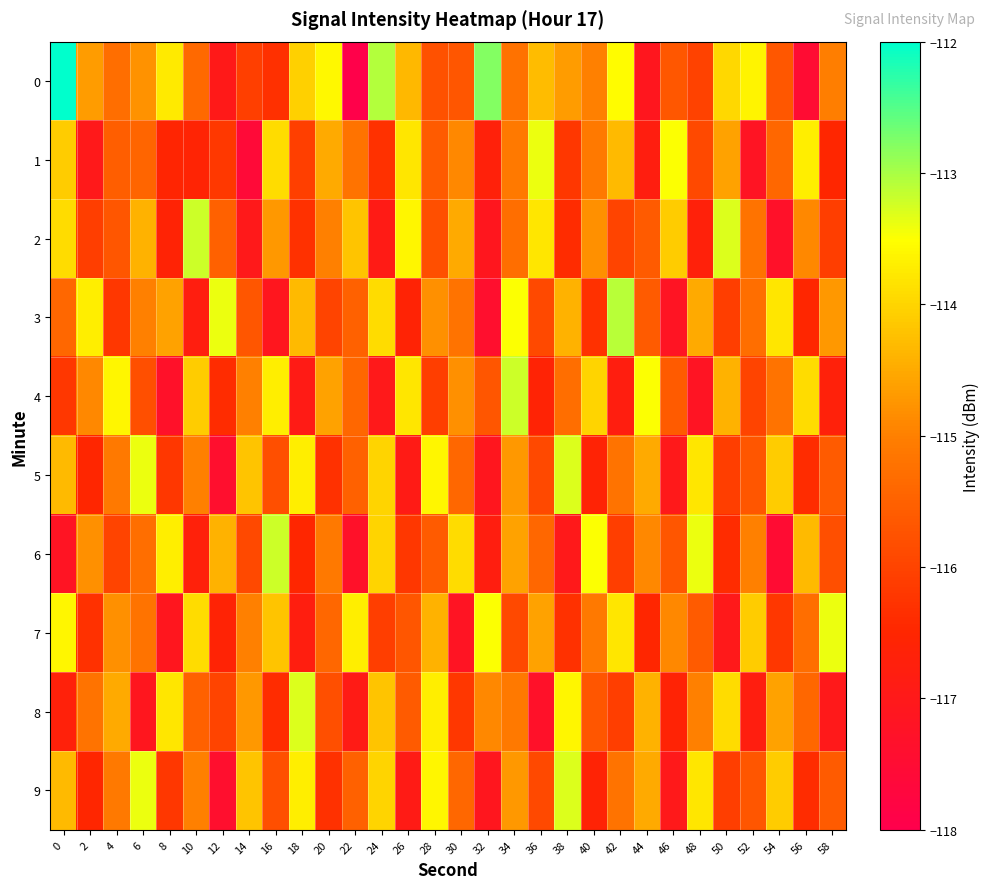

What is the total value across all series at 56?

-1154.3